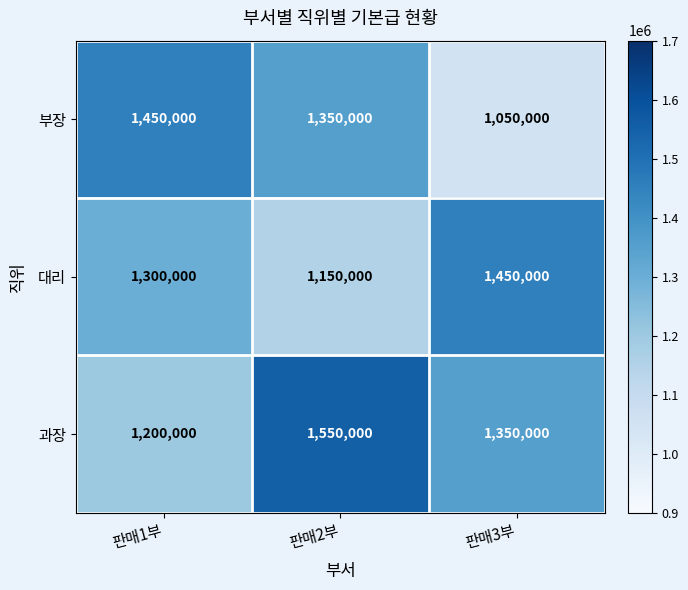

What is the sum of the 대리 values at 판매1부 and 판매3부?

2750000